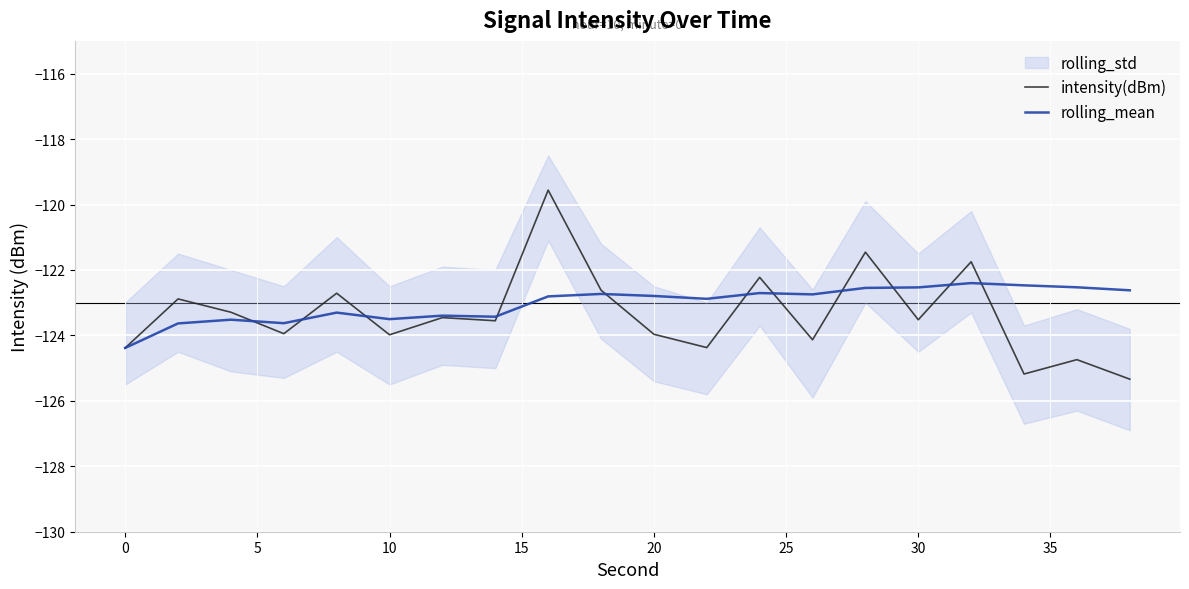

True or false: intensity(dBm) and rolling_mean cross at least once.

True